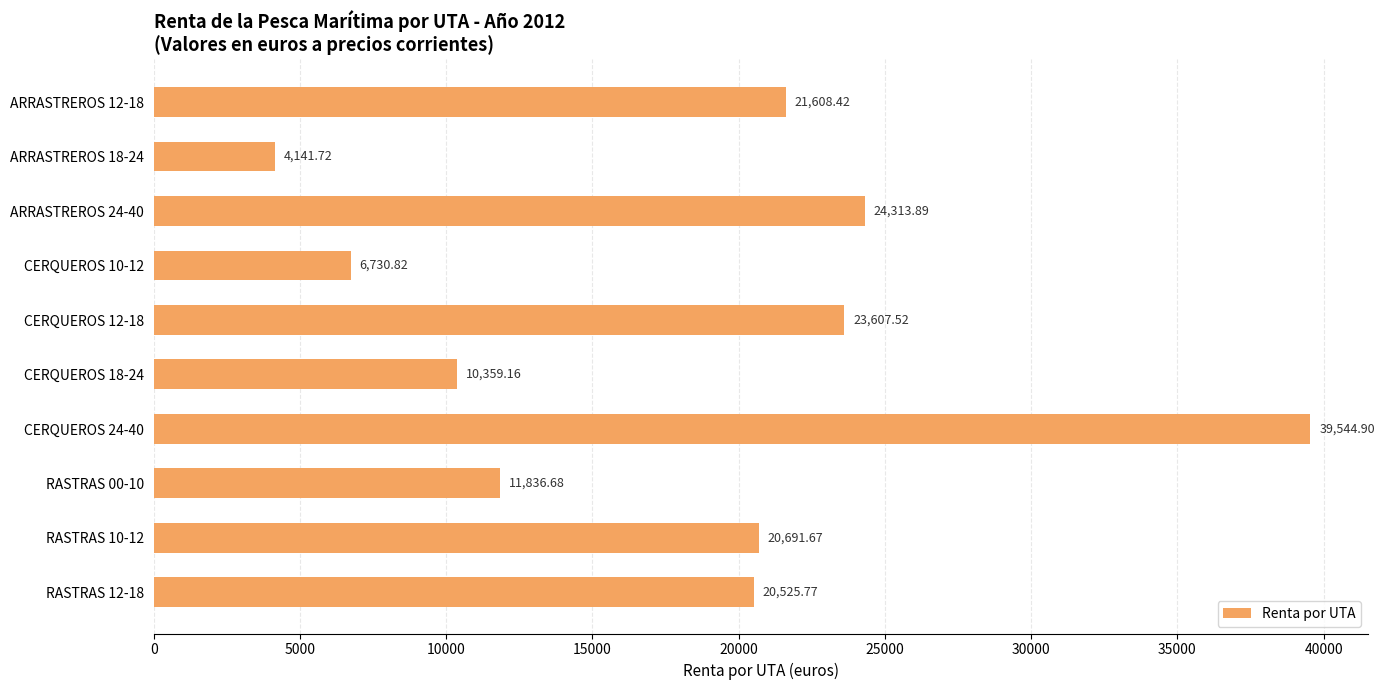

At which category does the chart reach its minimum across all series?

ARRASTREROS 18-24